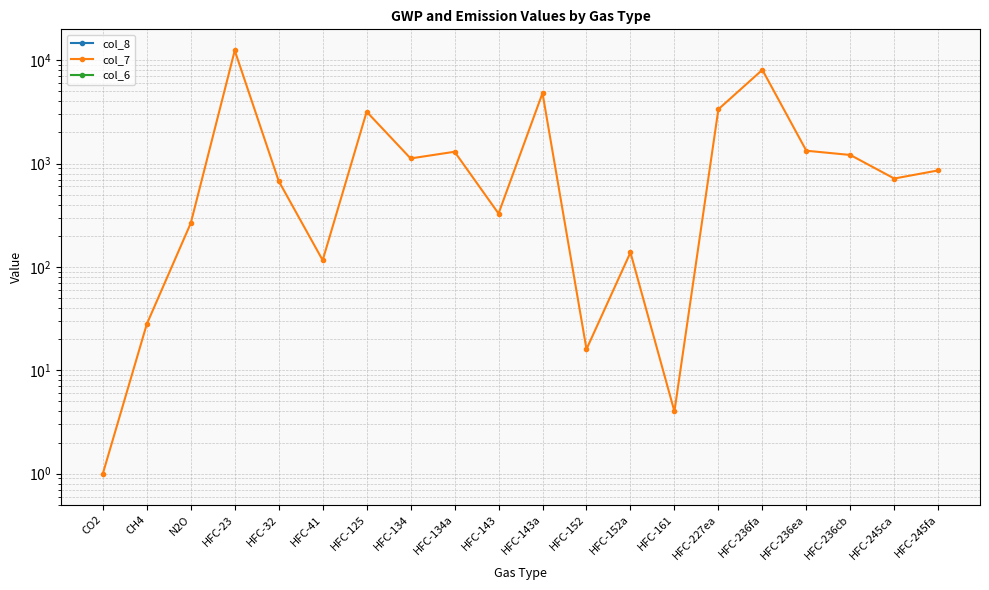

Count the number of categories in the chart.

20